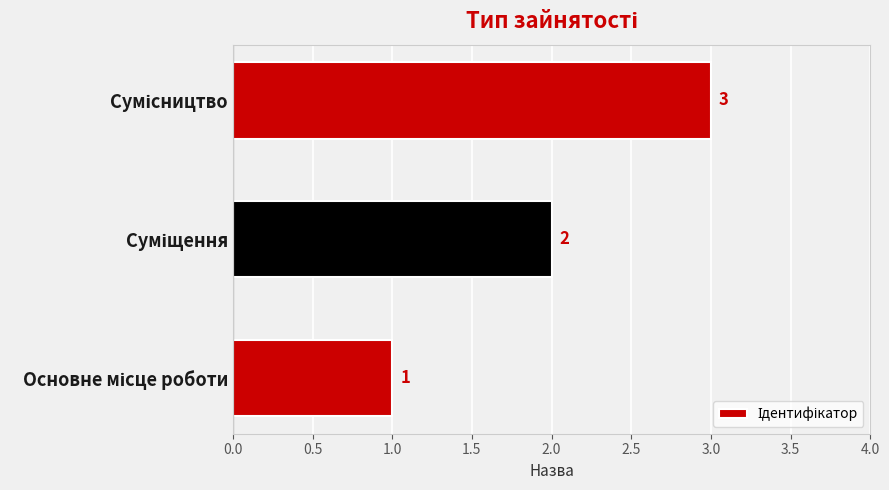

How many bars are there in total?

3